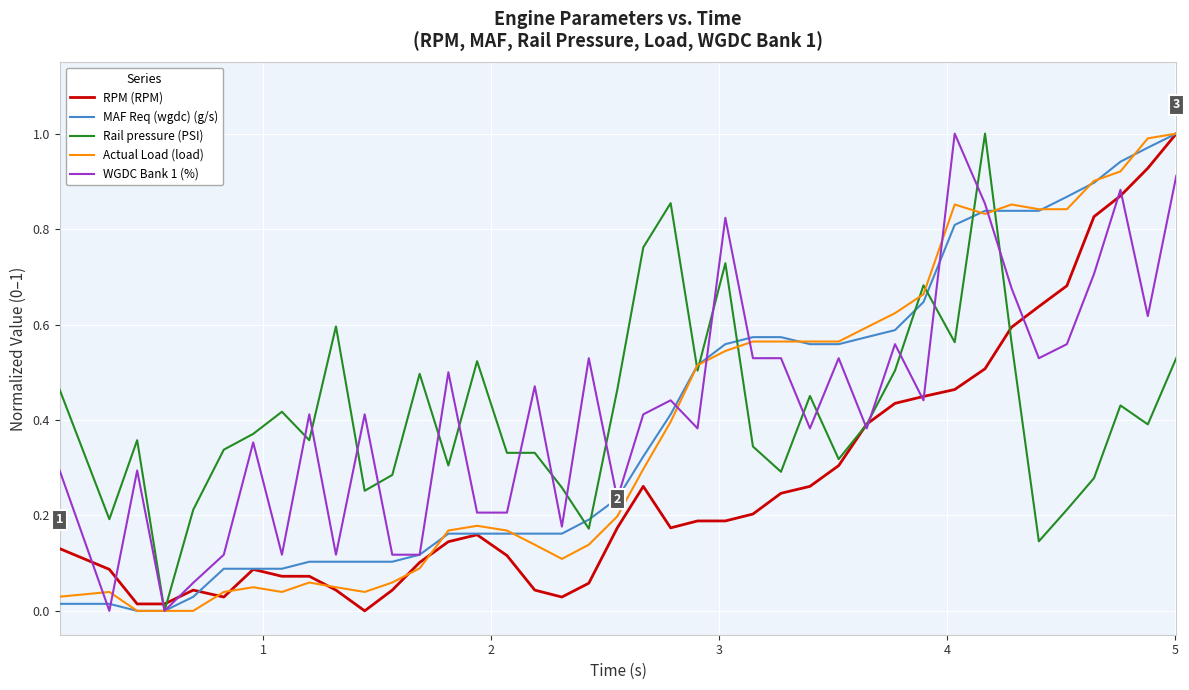

Does the chart have visible grid lines?

Yes